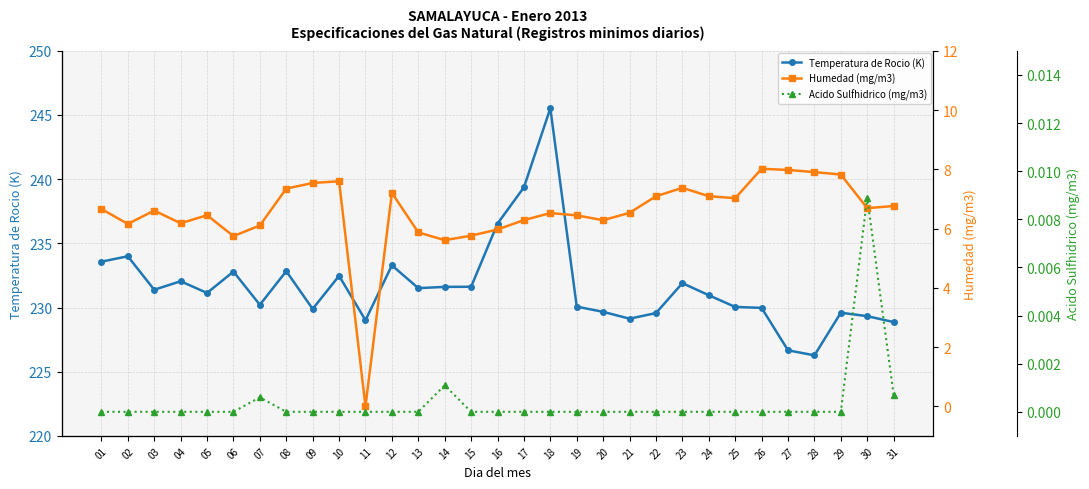

Which series has the widest spread of values?

Temperatura de Rocio (K)